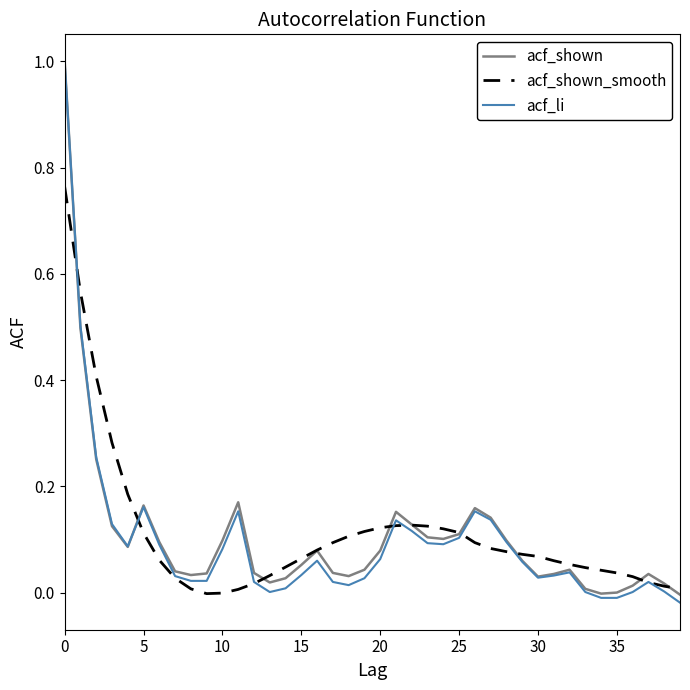

Which series has the widest spread of values?

acf_li